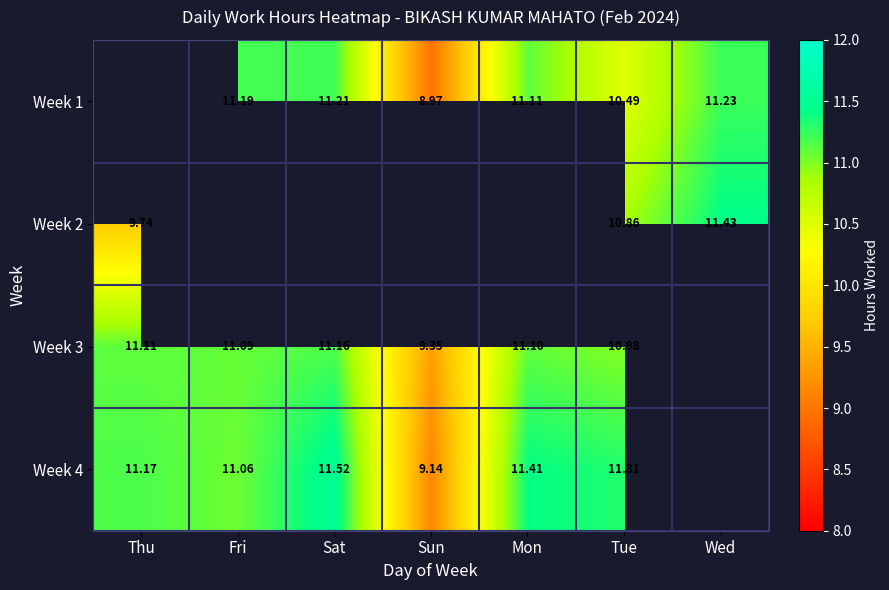

What is the difference between the maximum and minimum values in the Week 4 series?

2.4